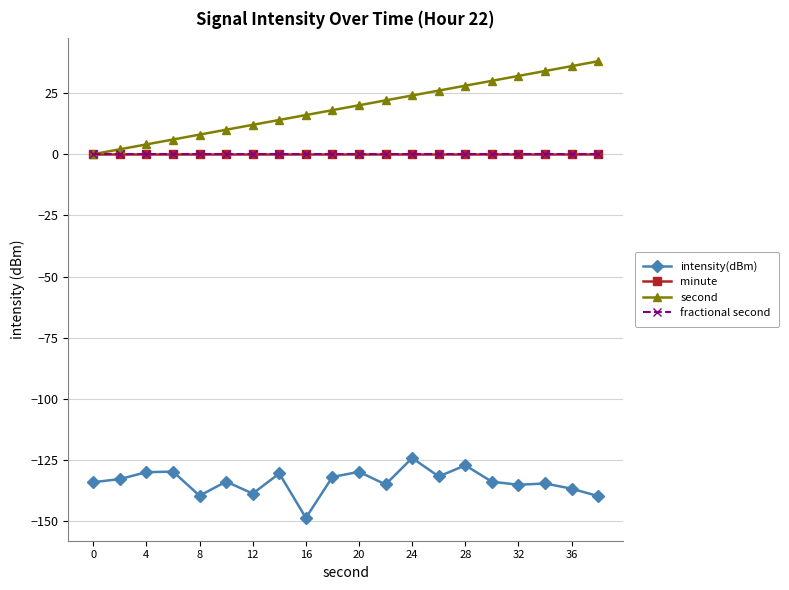

Is this an area chart (filled region under the line)?

No